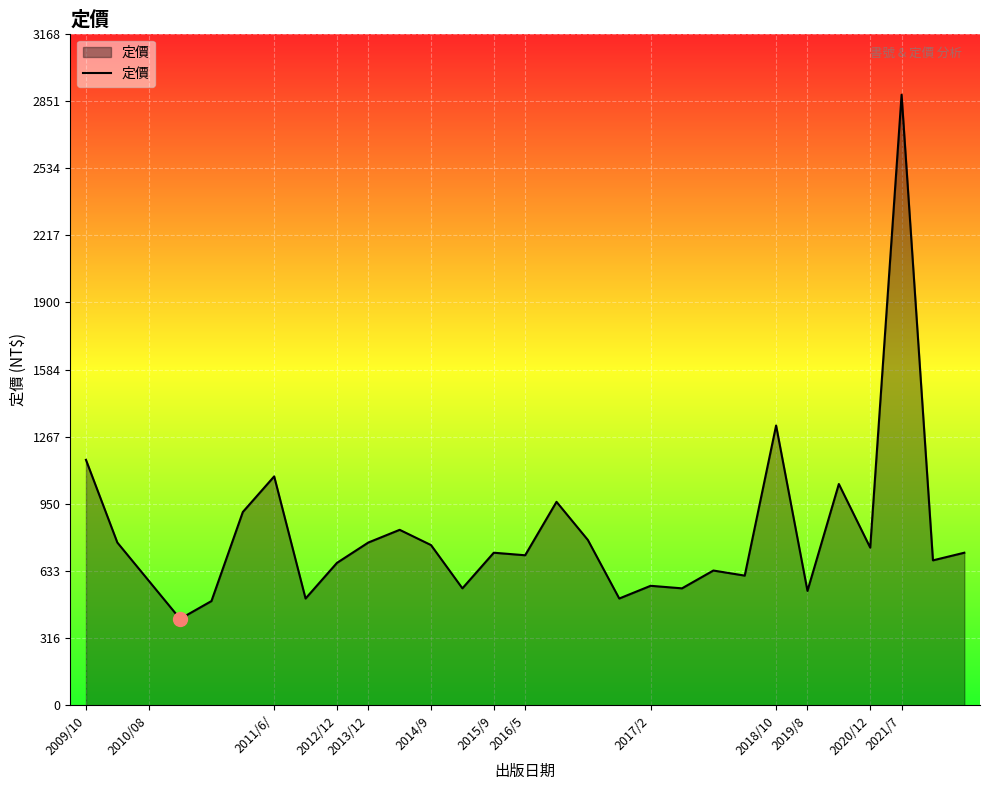

What is the difference between the maximum and minimum values?

2472